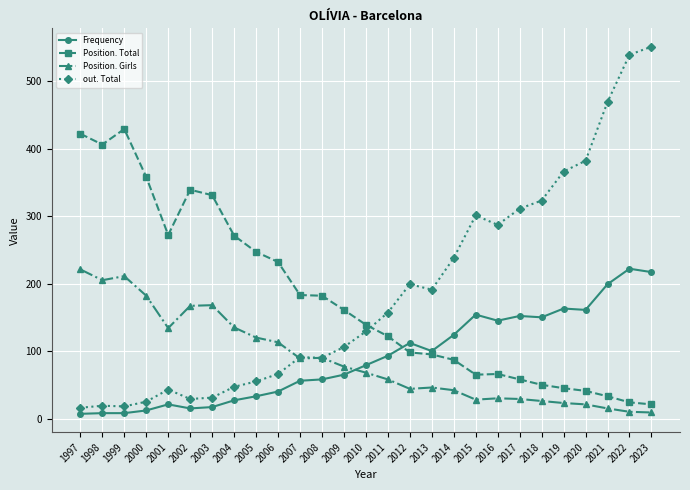

Is it true that Position. Girls equals 29 at 2017?

True